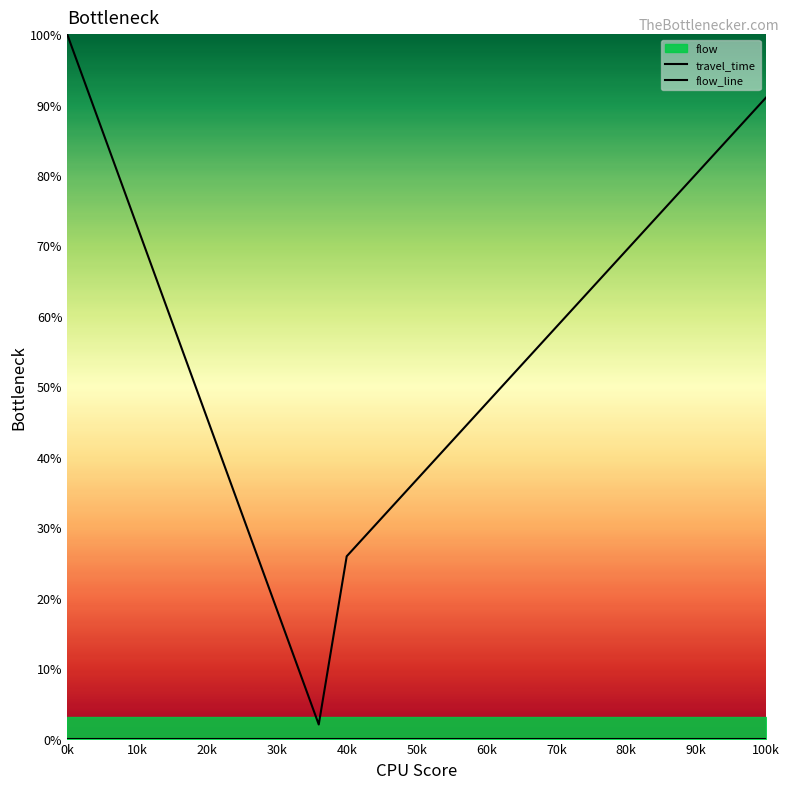

Rank the series by their average value, from highest to lowest.

travel_time, flow_line